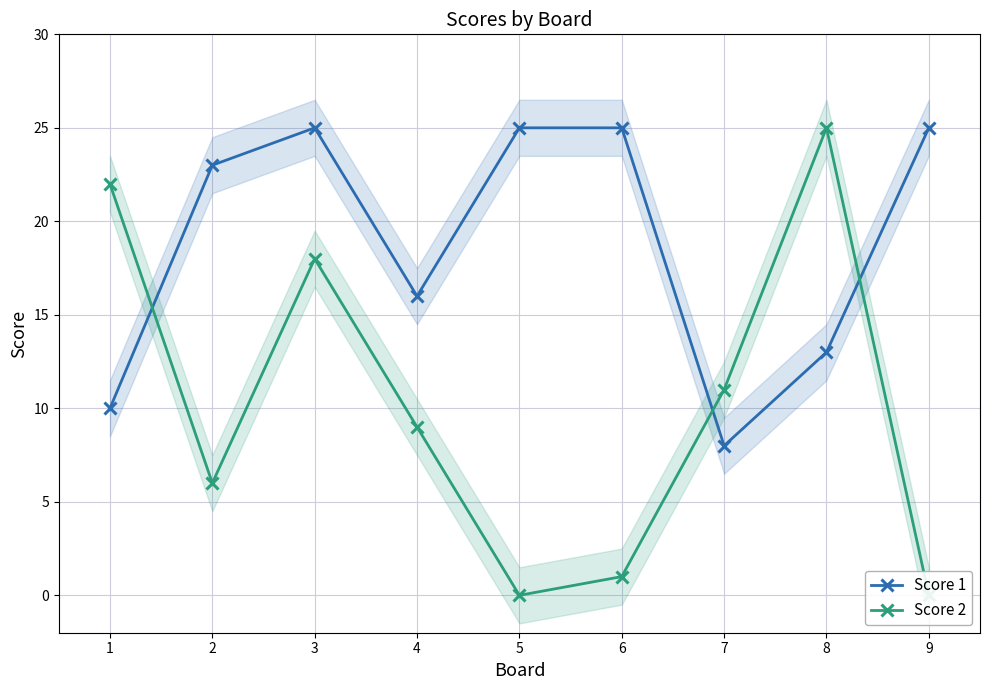

What value does the Score 1 series have at 1?

10